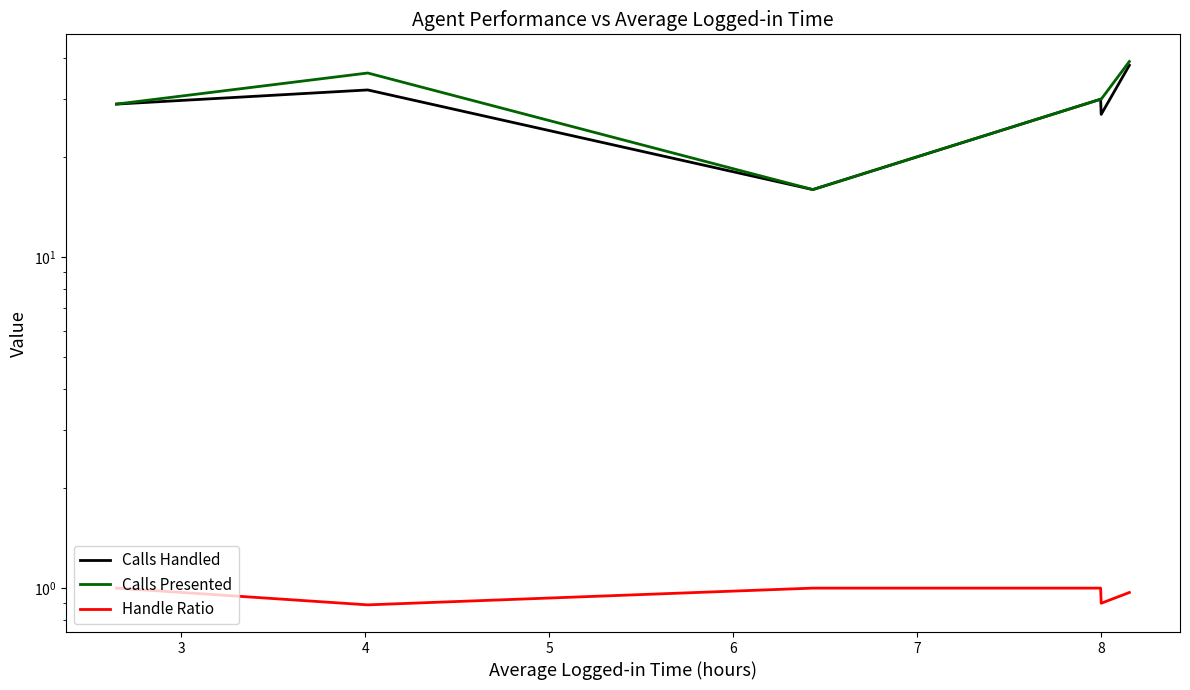

List the series in order of their peak value, lowest first.

Handle Ratio, Calls Handled, Calls Presented